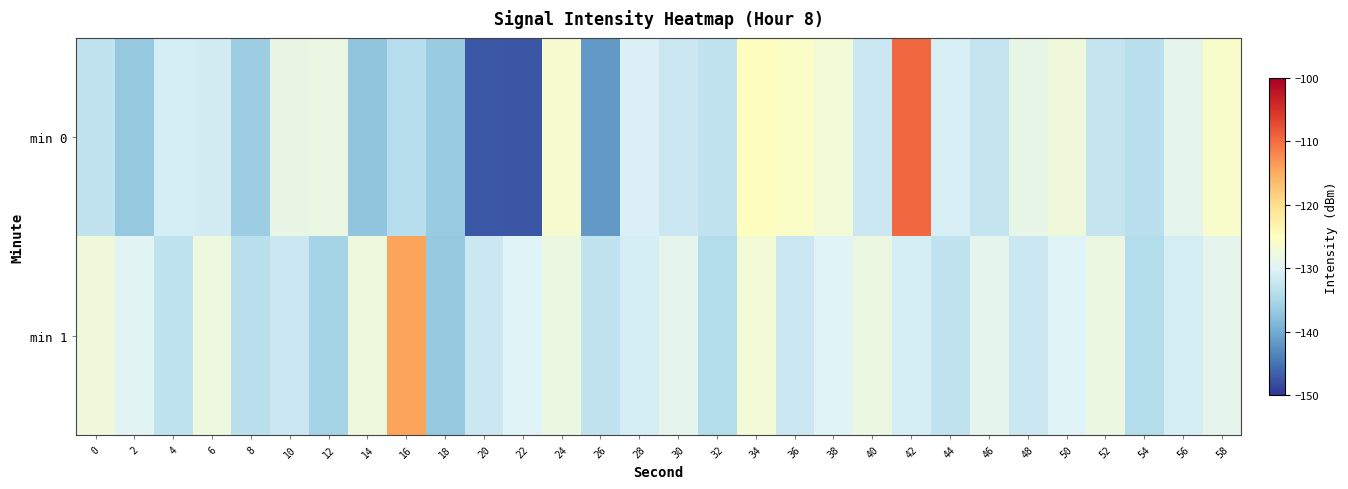

What is the difference between the highest and lowest values at 58?

2.9